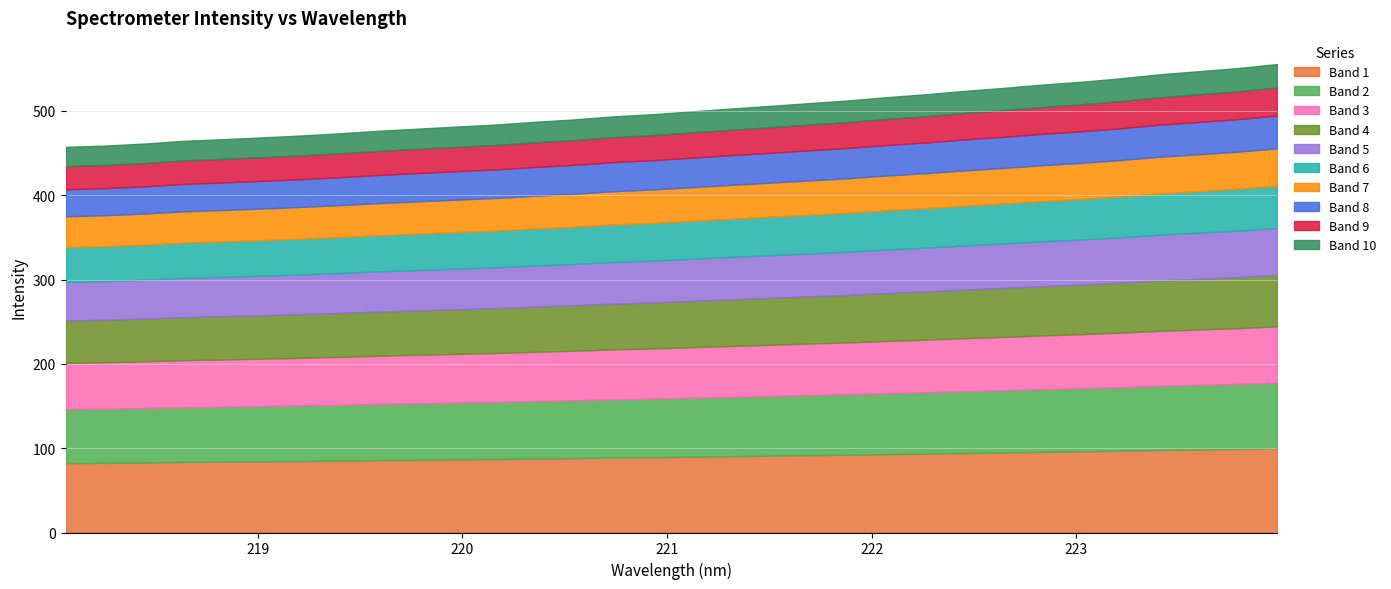

Reading left to right, extract all data points from this chart.

218.0596=457.3	218.2508=458.8	218.442=461.2	218.6332=464.4	218.8244=466.4	219.0156=468.5	219.2067=470.8	219.3979=473.4	219.589=476.4	219.7801=478.9	219.9712=481.4	220.1623=483.8	220.3533=487.0	220.5444=489.9	220.7354=493.5	220.9264=496.0	221.1174=499.3	221.3083=502.7	221.4993=505.8	221.6902=509.1	221.8812=512.3	222.0721=516.2	222.263=519.7	222.4538=523.7	222.6447=527.3	222.8355=531.2	223.0264=534.5	223.2172=538.6	223.408=543.4	223.5987=547.0	223.7895=550.7	223.9802=555.5